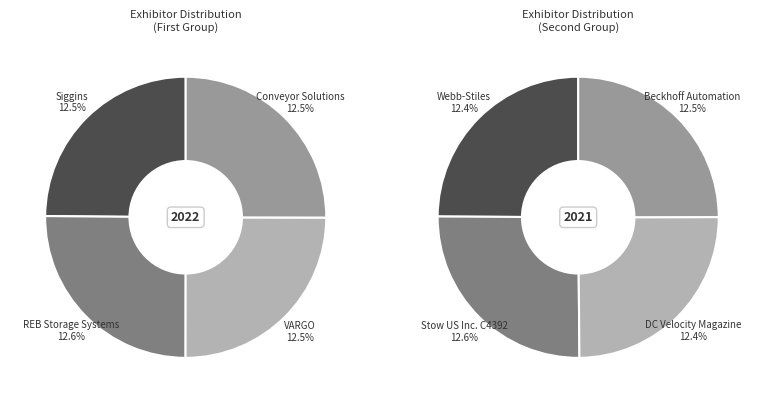

What percentage is the Stow US Inc. C4392 slice, to the nearest percent?

13%